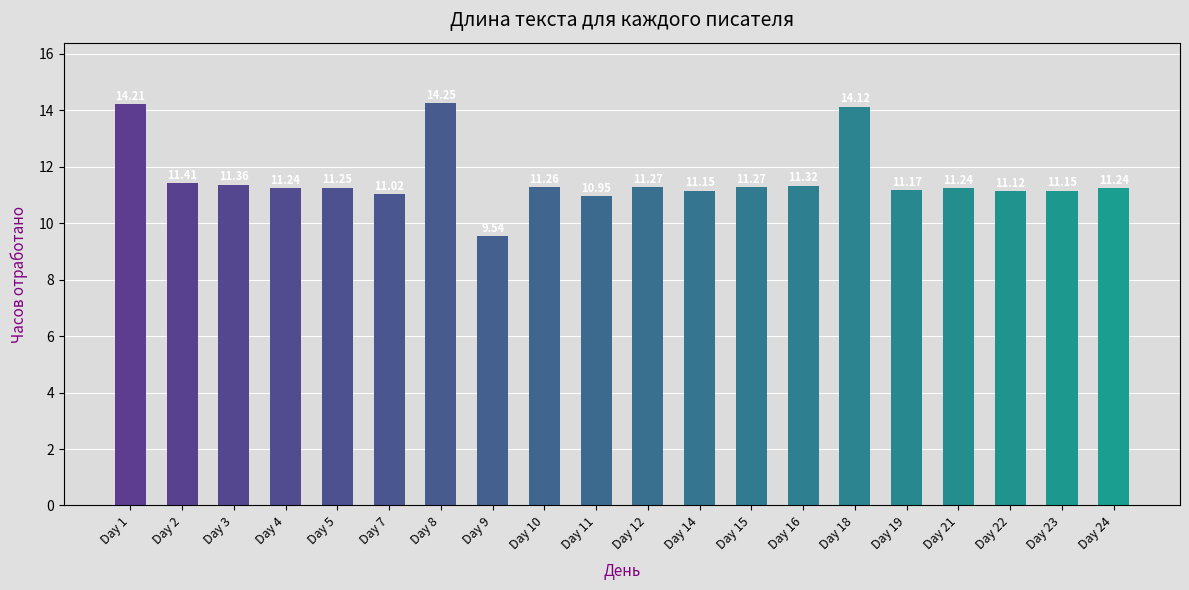

What is the ratio of the value at Day 8 to the value at Day 14?

1.3